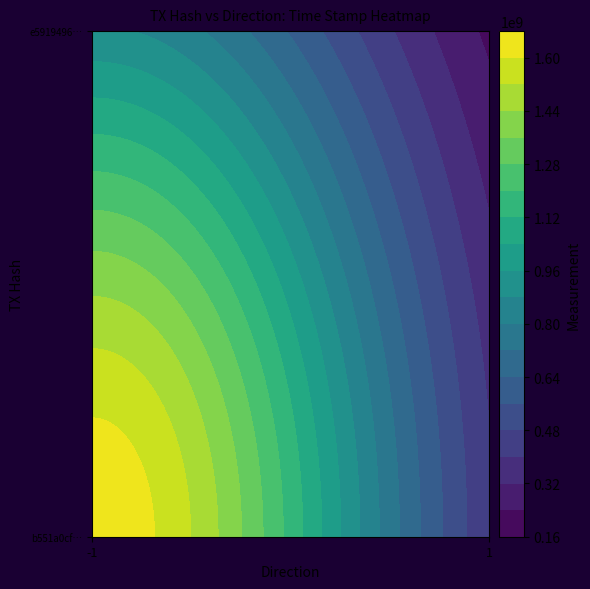

What is the average value of the b551a0cf2b635498c3f1baa1286aff71fc694ec series?

827738308